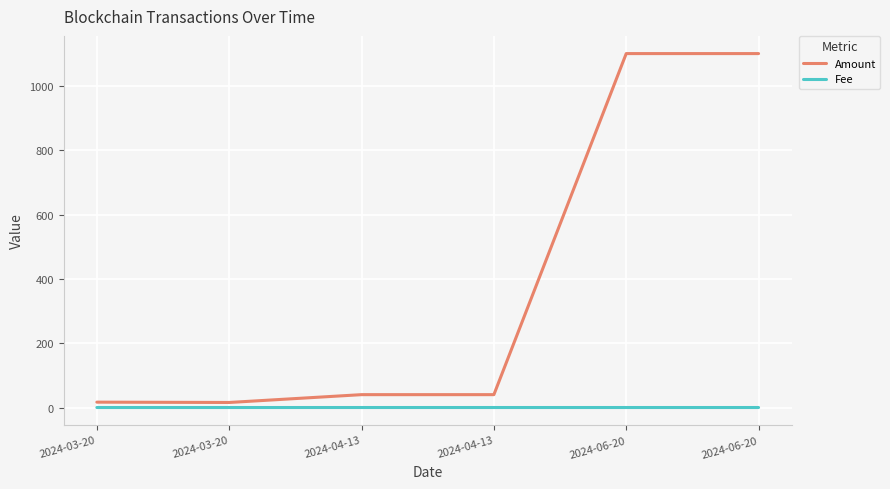

True or false: Fee and Amount cross at least once.

False